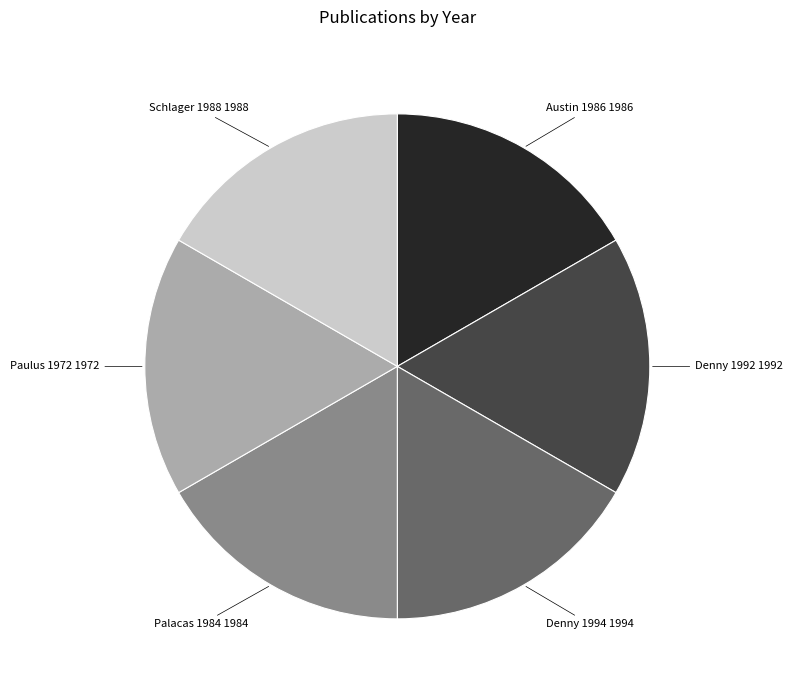

Is it true that Paulus 1972 is 31% of the pie?

False